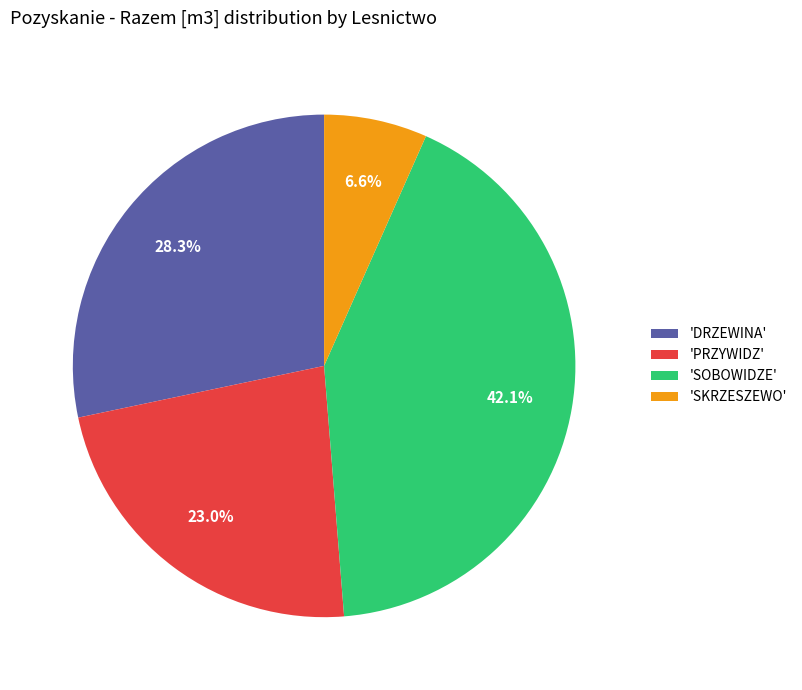

Does any single category account for the majority?

No